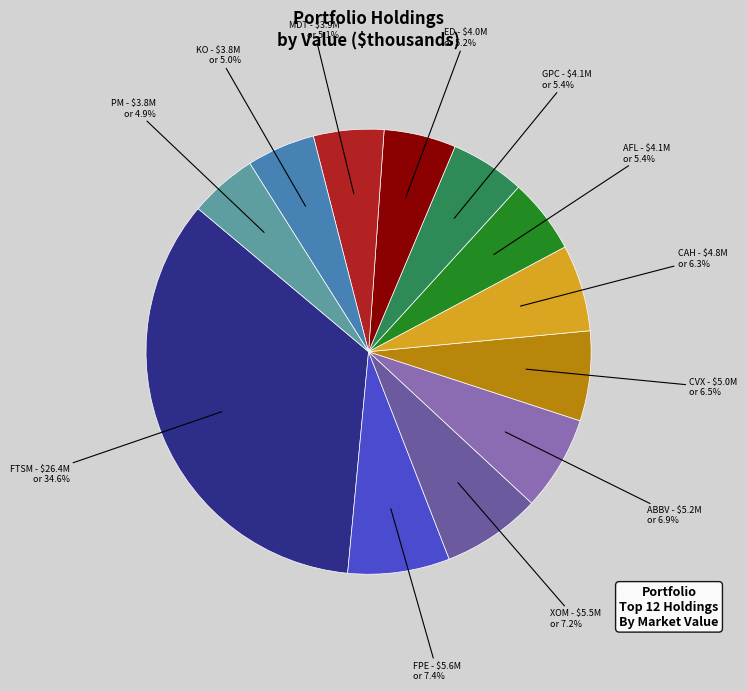

Is there a majority slice in this chart?

No